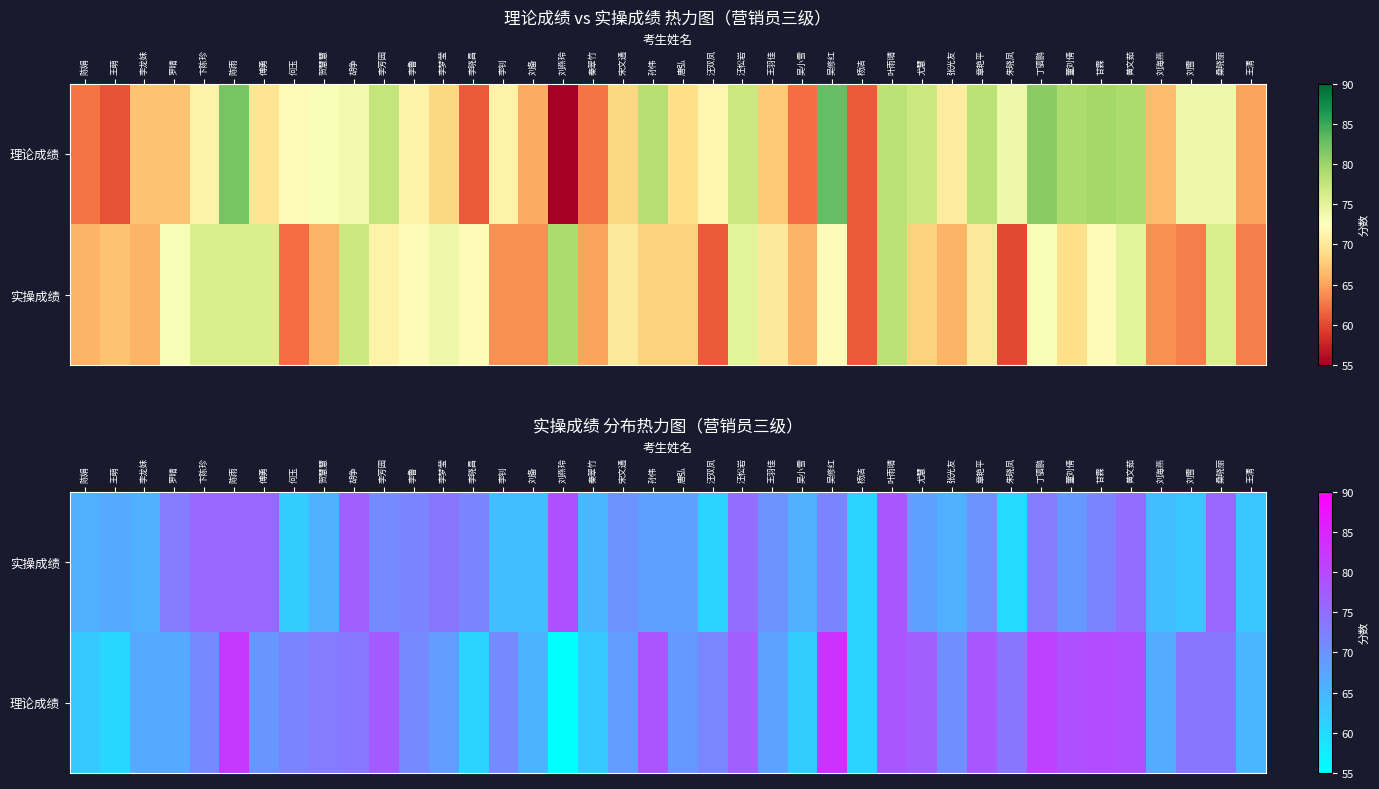

List the labels in order of 理论成绩 value, largest first.

吴修红, 陈雨, 丁驷鹏, 甘霖, 董刘倩, 黄文茹, 孙伟, 叶雨晴, 章艳平, 李芳园, 汪松岩, 尤慧, 朱晓凤, 刘雪, 桑晓丽, 胡争, 贺慧慧, 何玉, 汪双凤, 卞陈珍, 李鲁, 李钊, 张光友, 傅勇, 唐弘, 李梦莹, 宋文通, 王羽佳, 李龙妹, 罗晴, 刘海燕, 刘备, 王清, 陈娟, 秦翠竹, 吴小雪, 李晓昌, 杨洁, 王萌, 刘燕玲